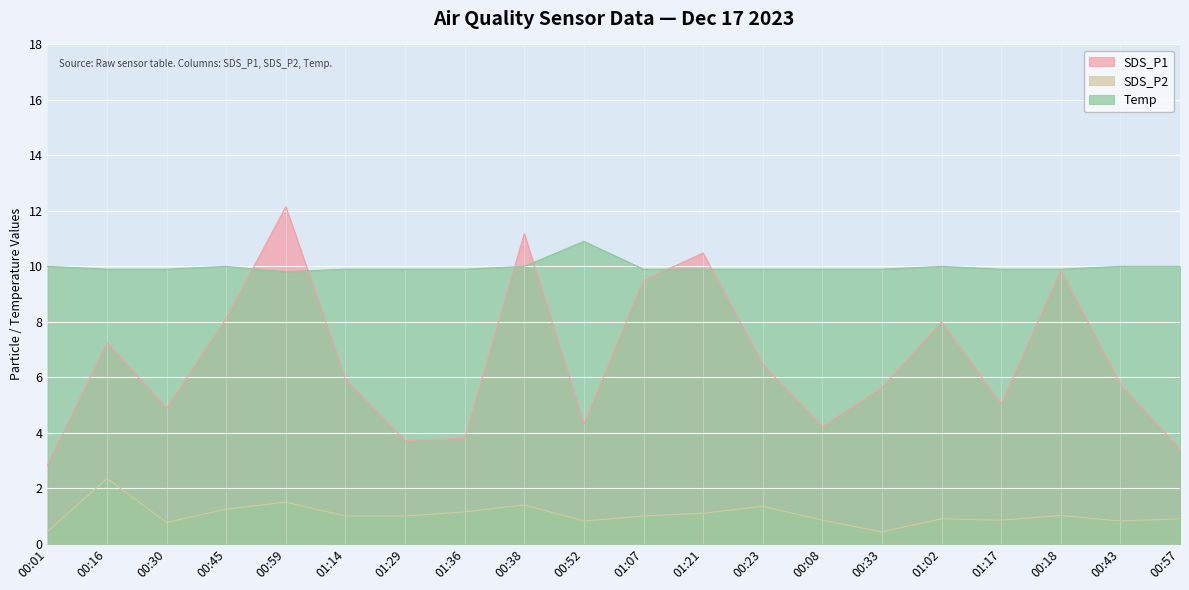

Which series has the widest spread of values?

SDS_P1